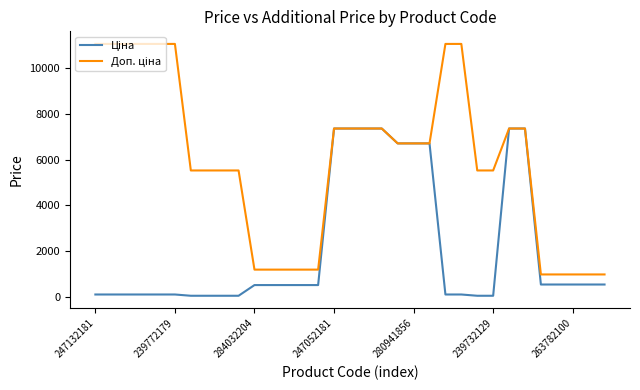

What is the greatest value displayed?

11055.0